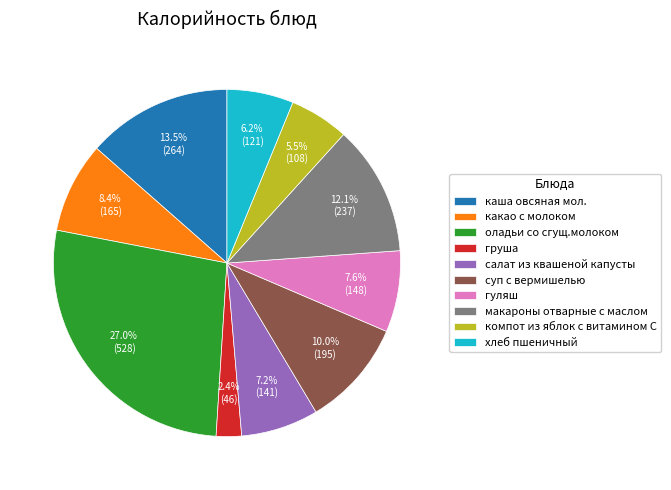

Does салат из квашеной капусты account for over 50% of the chart?

No